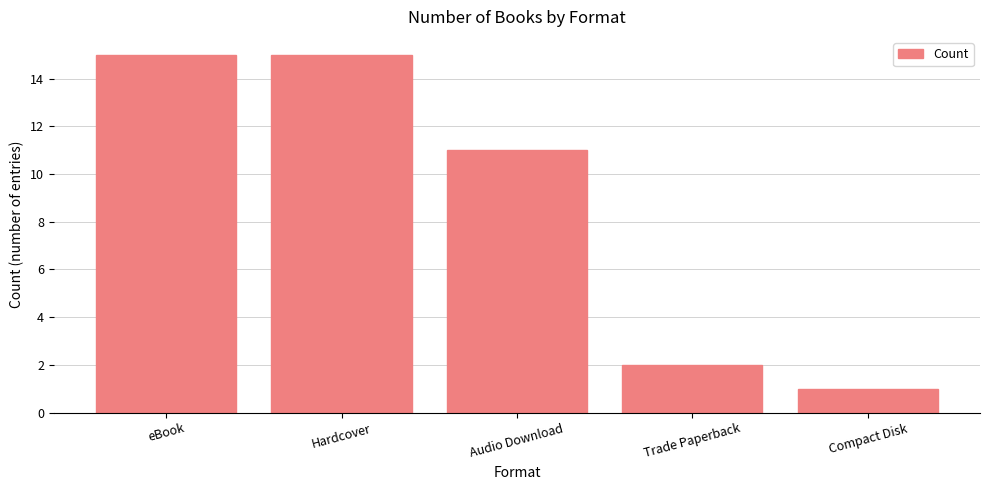

What is the approximate value at eBook, to the nearest 5?

15